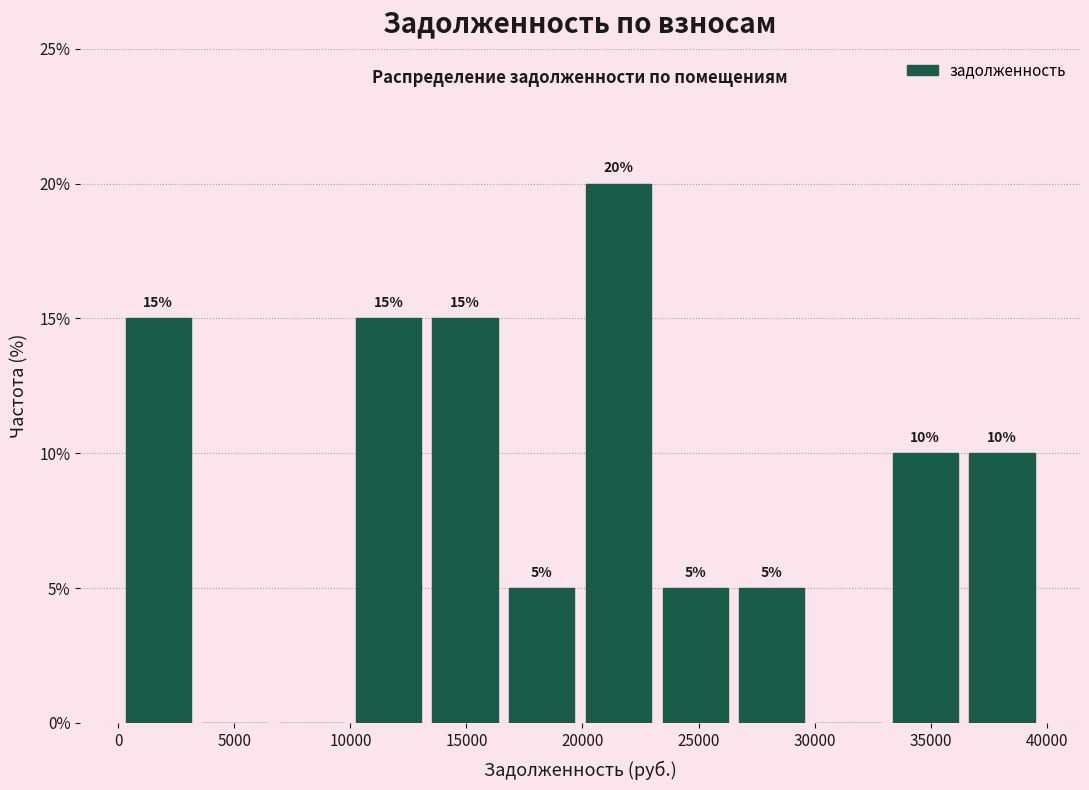

Which range on the x-axis has the tallest bar?

20000 to 23500